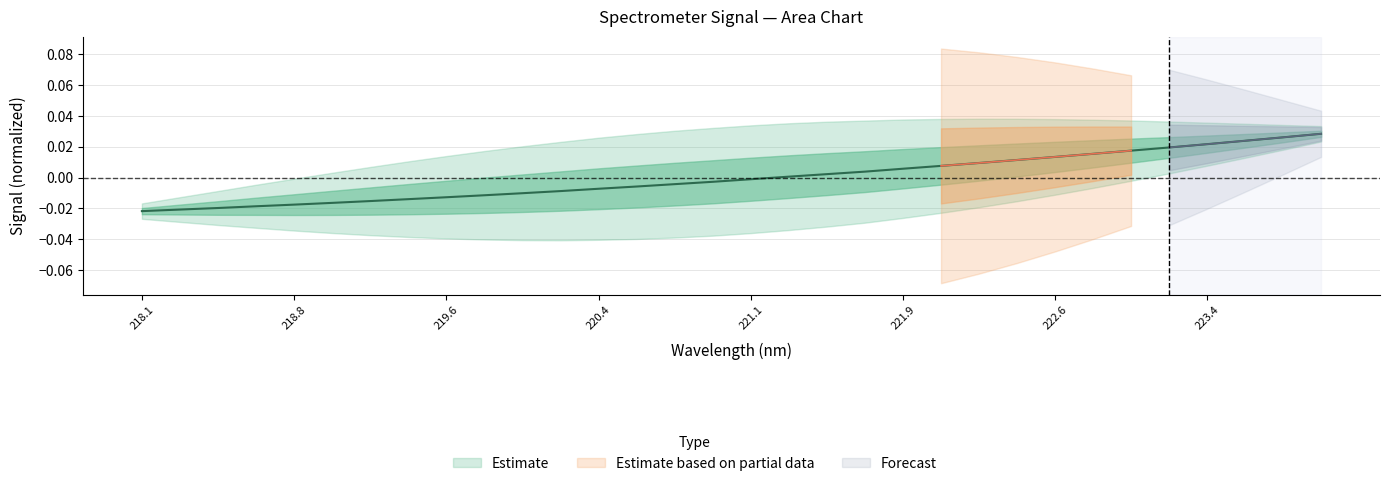

The chart shows a value of -0.0 at 218.8. True or false?

True